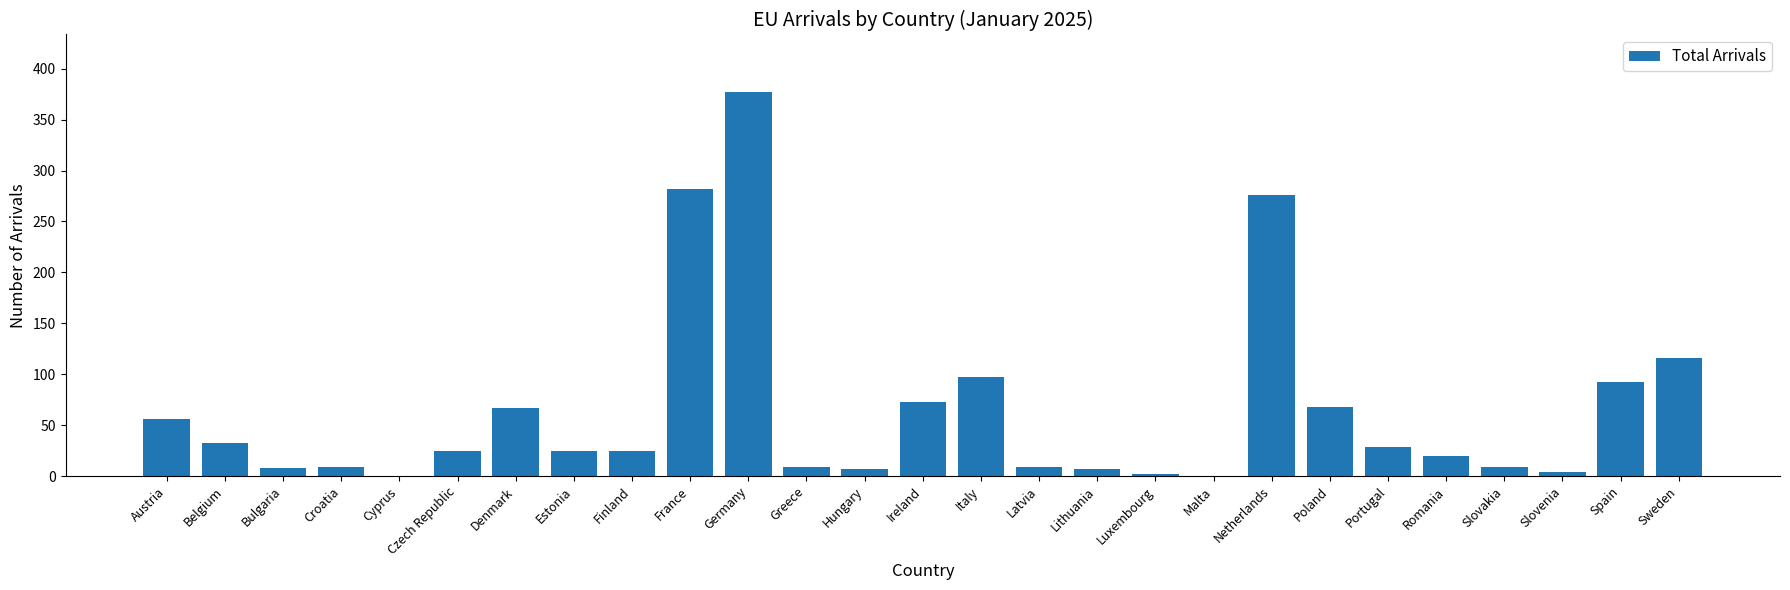

What is the sum of all values?

1724